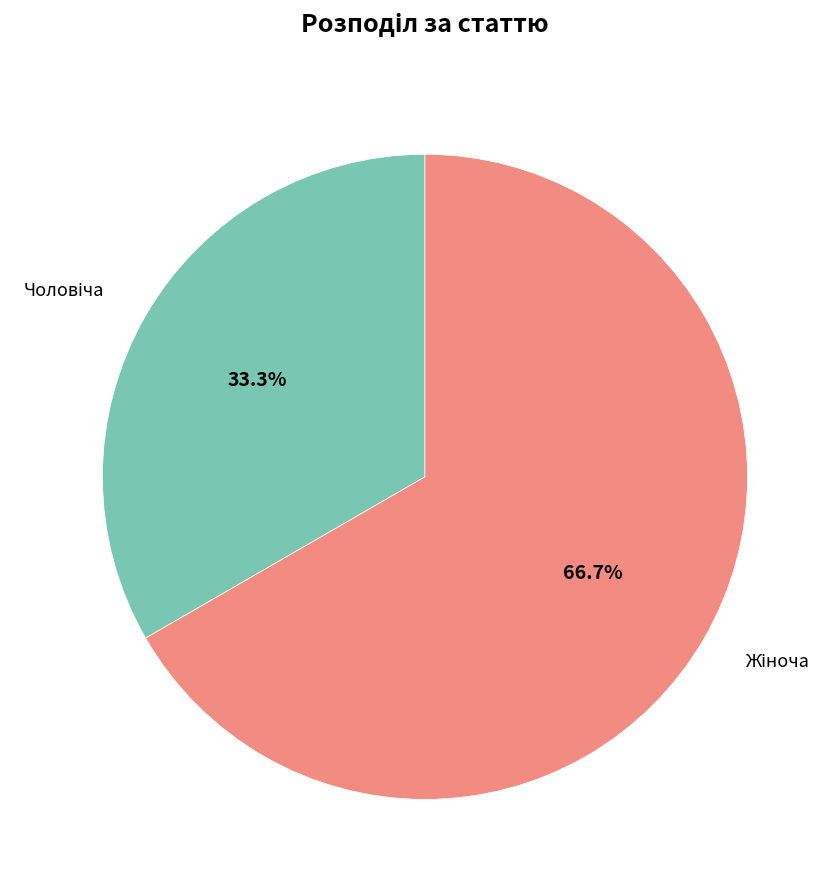

Is there any slice that represents more than half of the pie?

Yes